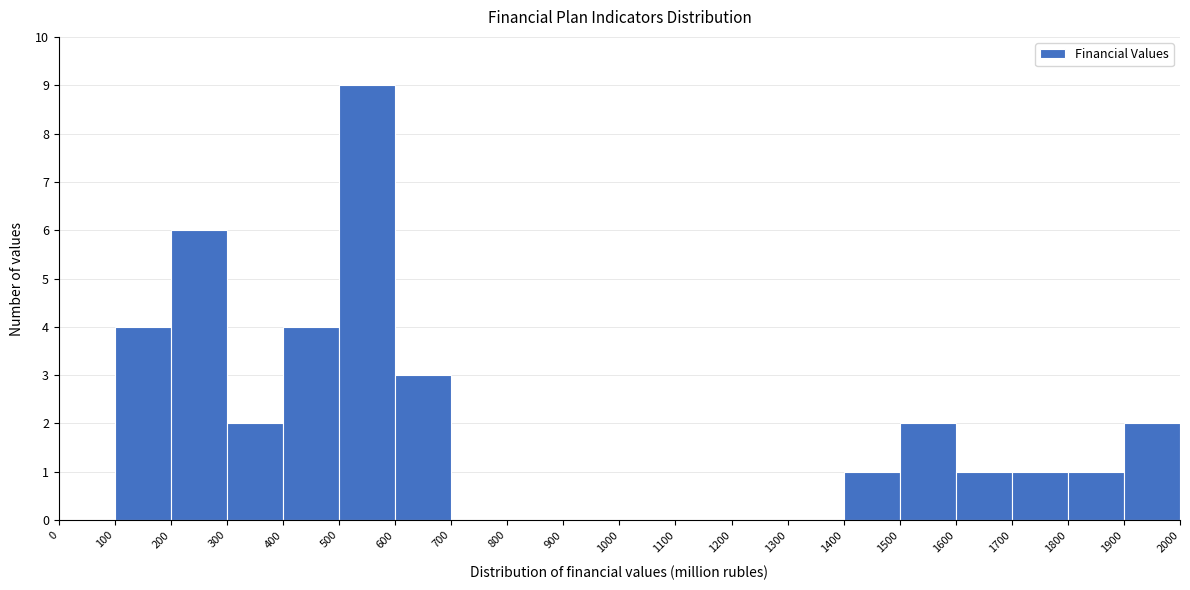

Over which range of the x-axis is the bar tallest?

500 to 600